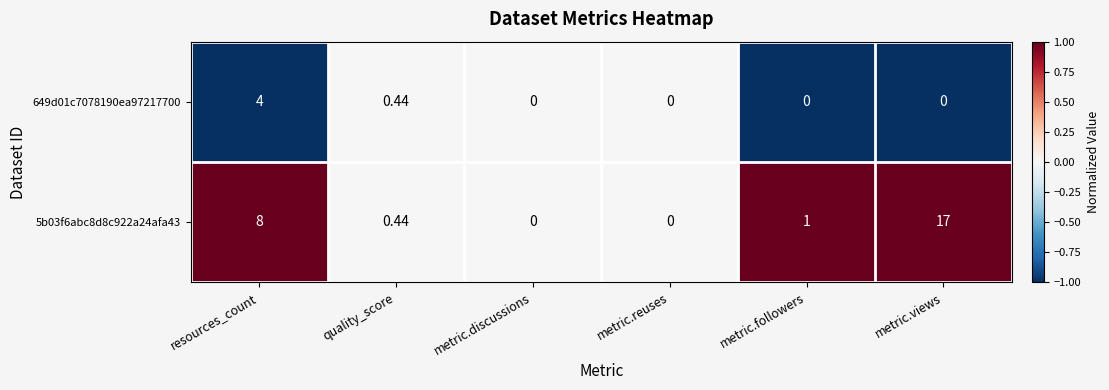

Is the value of 649d01c7078190ea97217700 at metric.reuses greater than the value of 5b03f6abc8d8c922a24afa43 at resources_count?

No